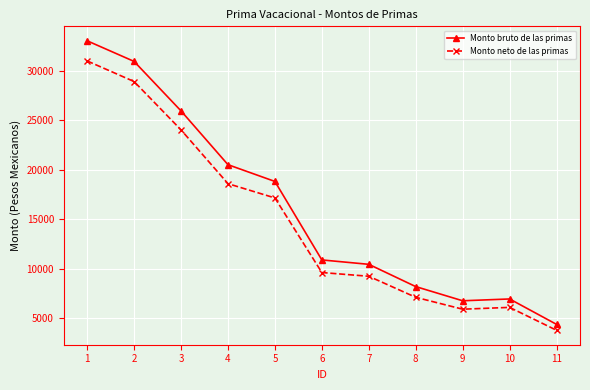

Rank the series by their maximum value, from lowest to highest.

Monto neto de las primas, Monto bruto de las primas